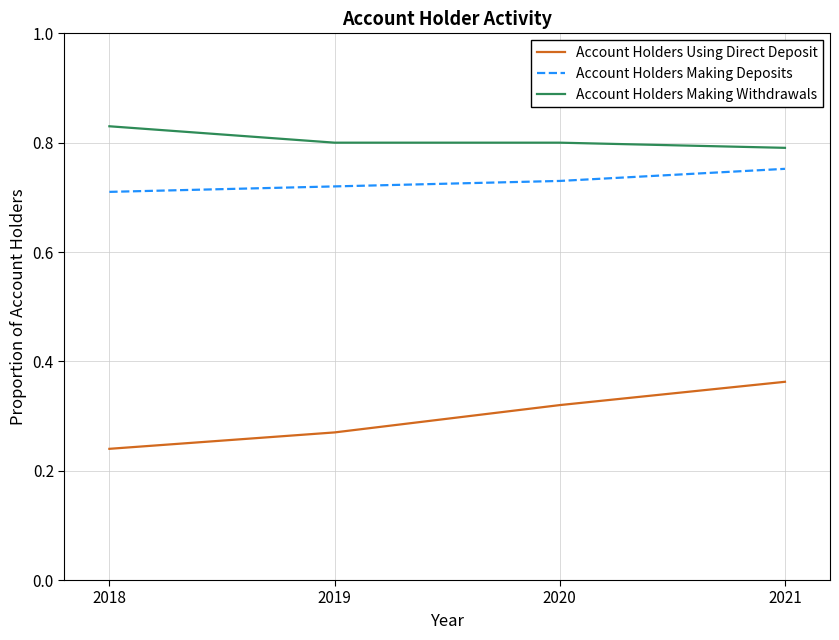

What is the difference between the highest and lowest values at 2018?

0.6